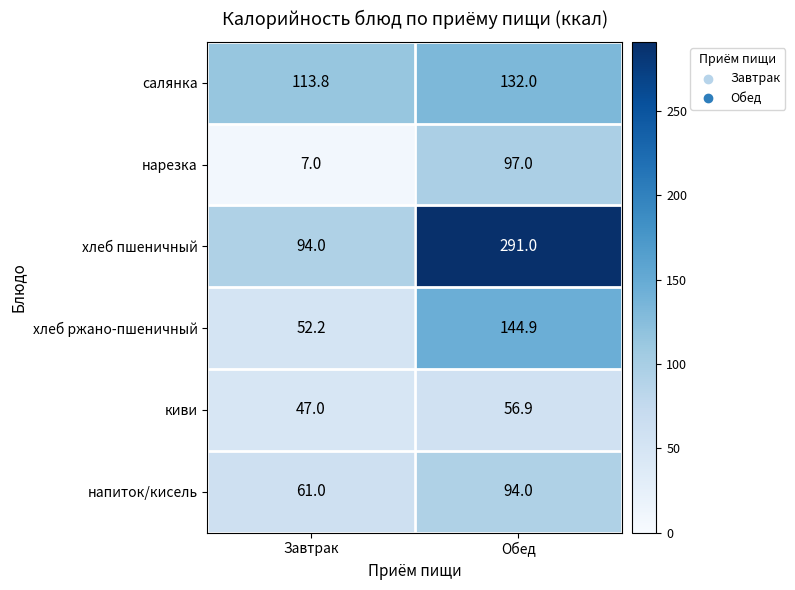

At which label is киви closest to 51?

Завтрак